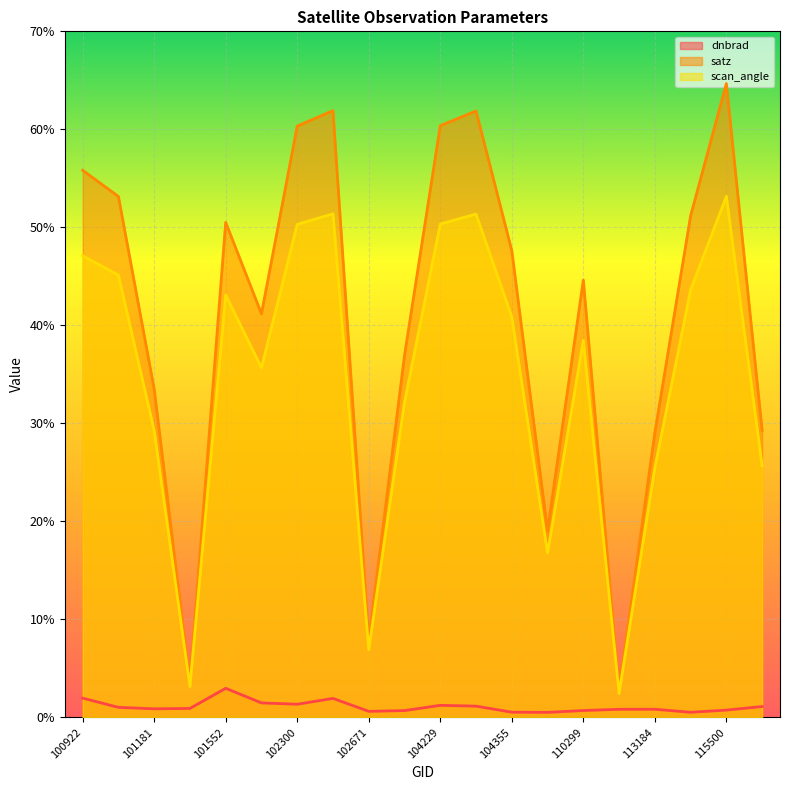

Is the value of satz at 101552 greater than the value of dnbrad at 101552?

Yes